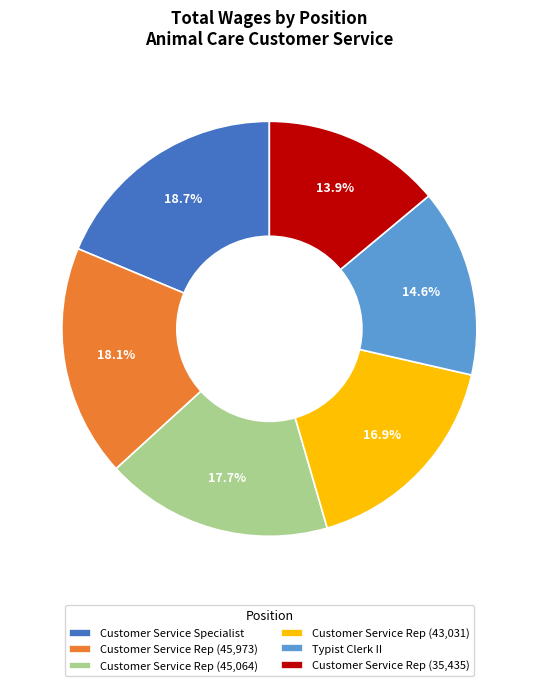

To the nearest percent, what is the average slice percentage?

17%